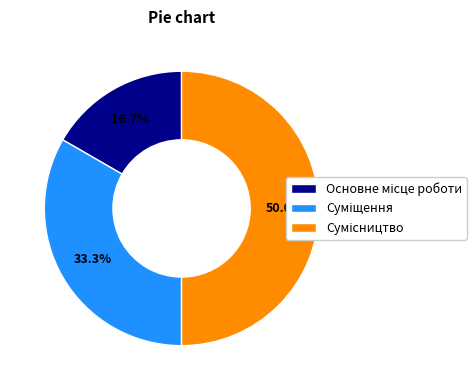

How many slices are in this pie chart?

3